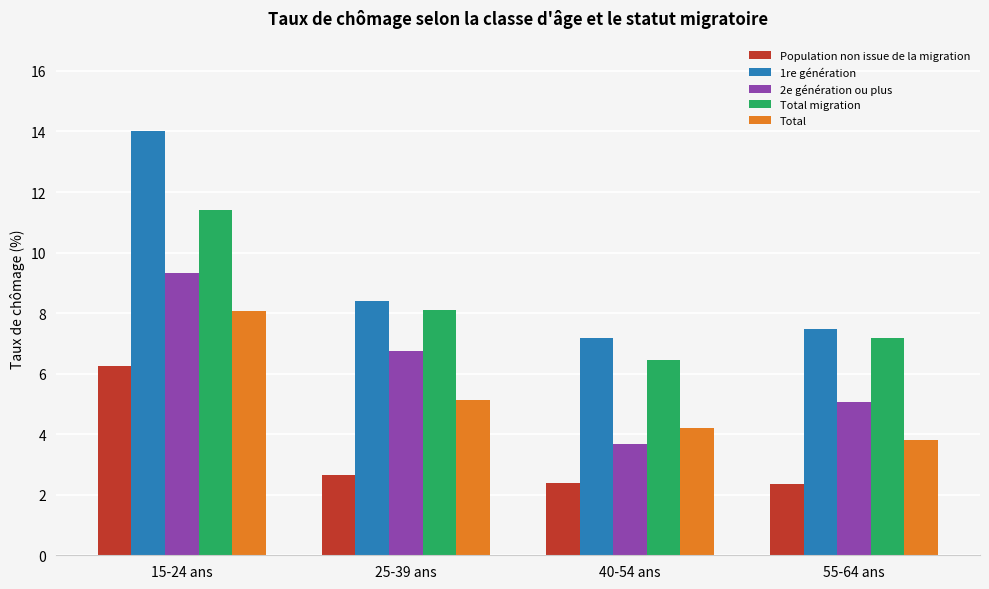

How many groups of bars are there?

4